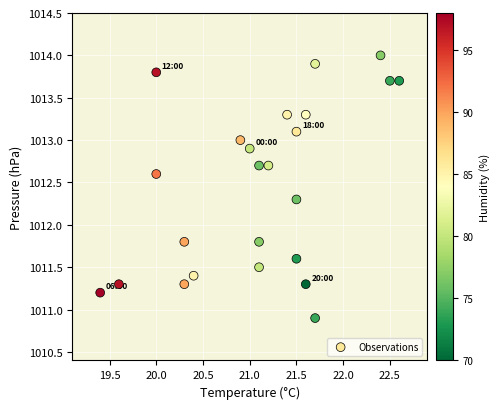

What is the range of X values (max minus min)?

3.2